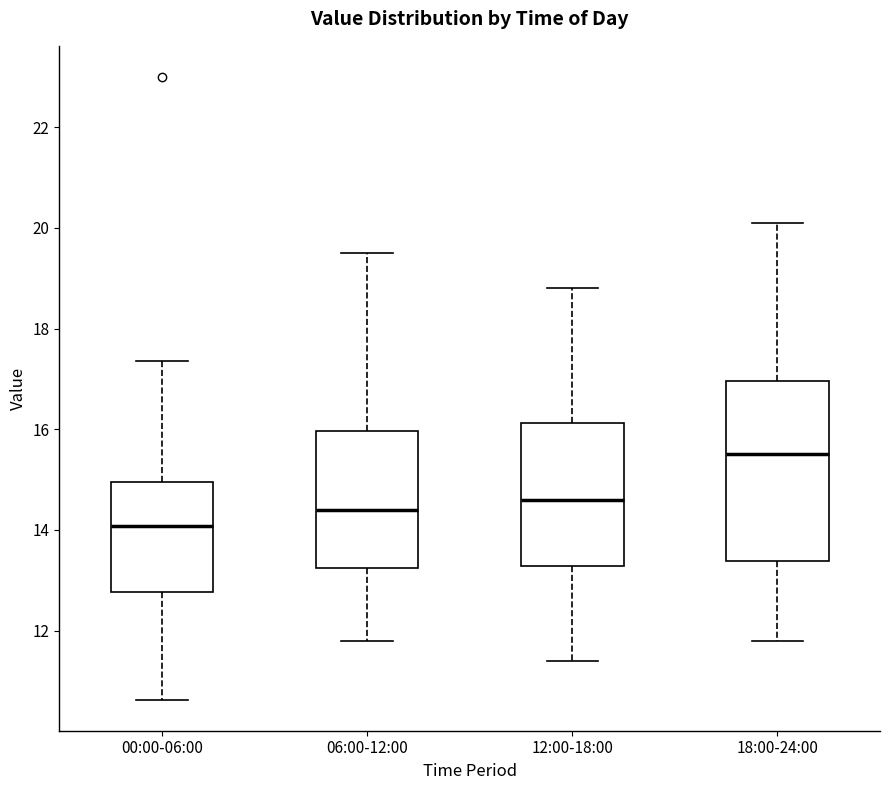

Reading left to right, read every box against the y-axis: the position of its median line, the range the box covers, and the ends of its whiskers. The values are not printed on the chart, so give them approximately, as read against the axis.

00:00-06:00: median 14.0, box 12.8 to 15.0, whiskers 10.6 to 17.4
06:00-12:00: median 14.4, box 13.2 to 16.0, whiskers 11.8 to 19.6
12:00-18:00: median 14.6, box 13.2 to 16.2, whiskers 11.4 to 18.8
18:00-24:00: median 15.6, box 13.4 to 17.0, whiskers 11.8 to 20.2